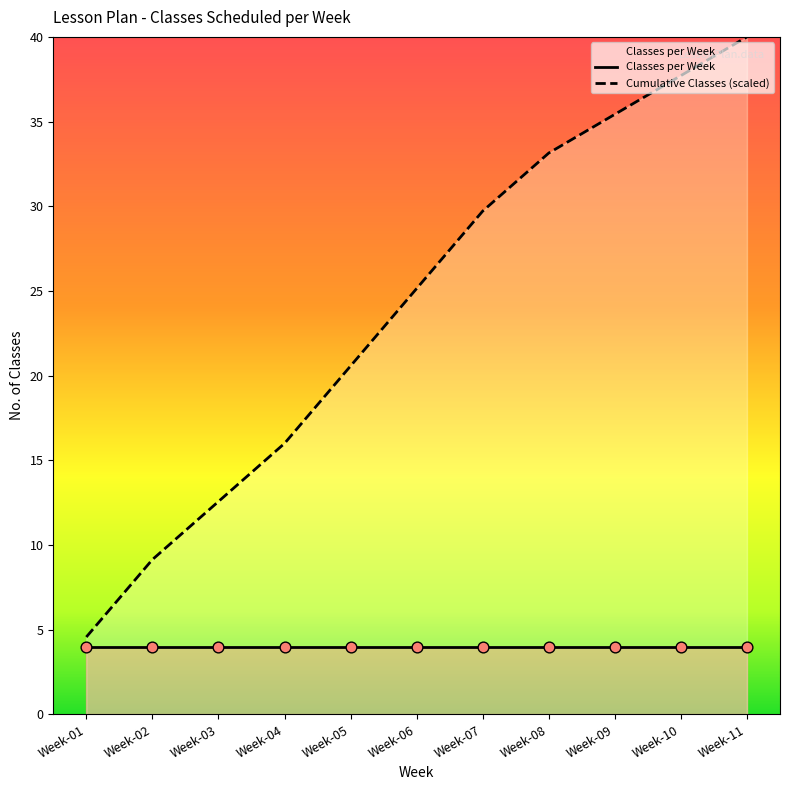

Which series reaches the minimum Y coordinate?

Classes per Week